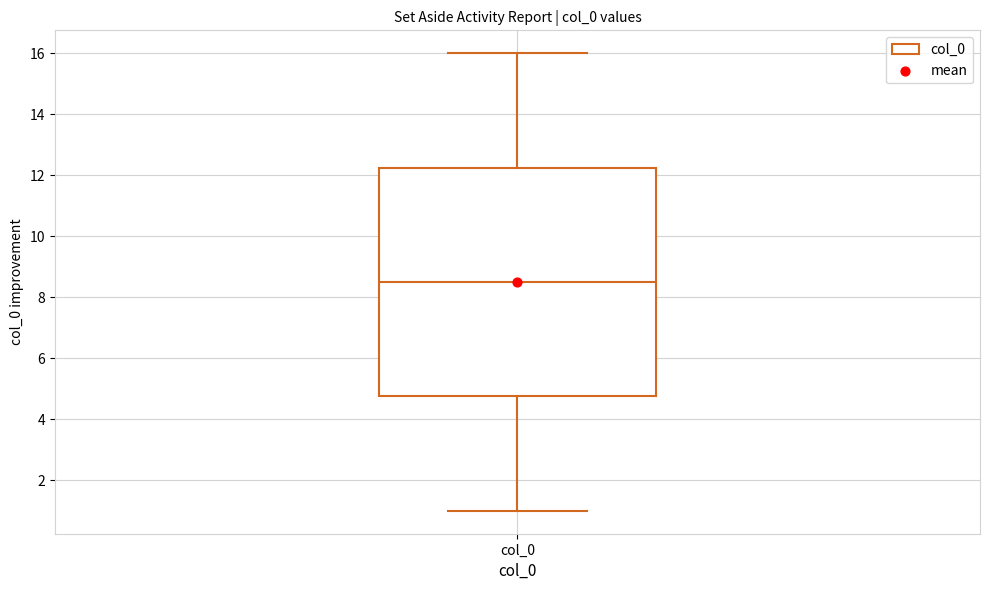

Where does the lower whisker of the box for col_0 end on the y-axis? The values are not printed on the chart, so give them approximately, as read against the axis.

1.0